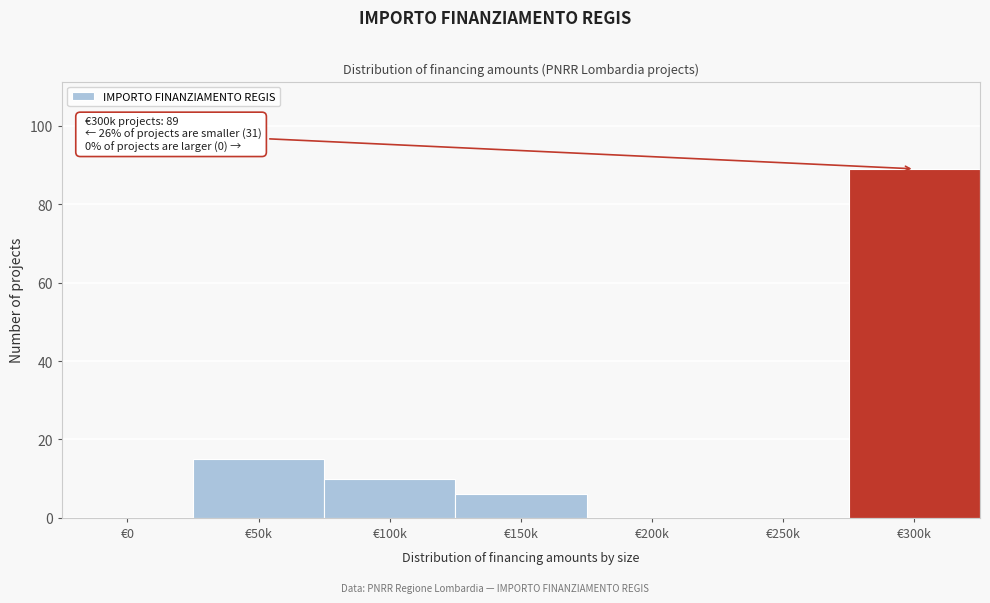

Reading left to right, list all the values displayed in this chart.

€0=0	€50k=15	€100k=10	€150k=6	€200k=0	€250k=0	€300k=89